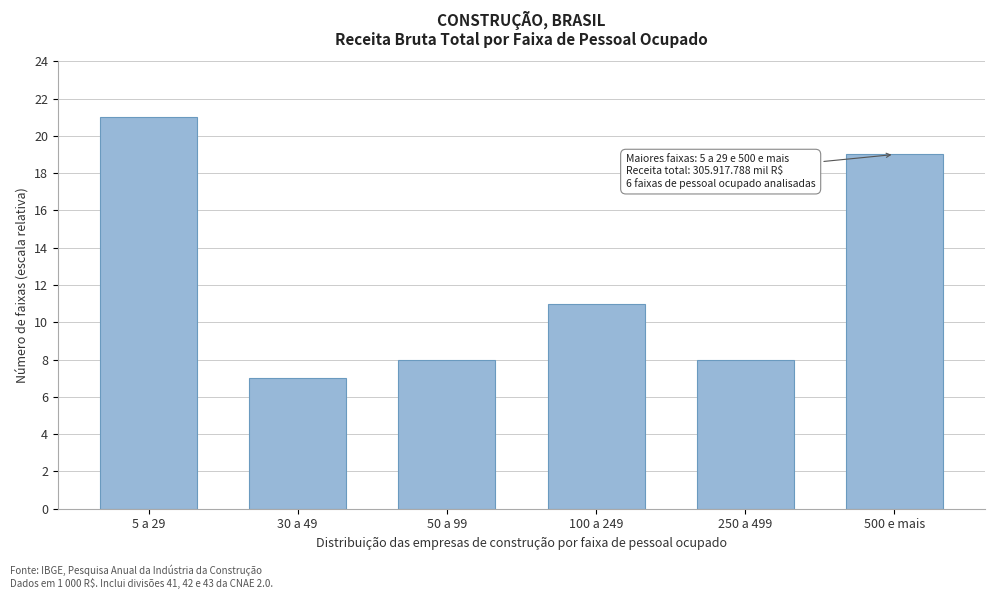

Reading left to right, what are all the values shown in this chart?

21	7	8	11	8	19